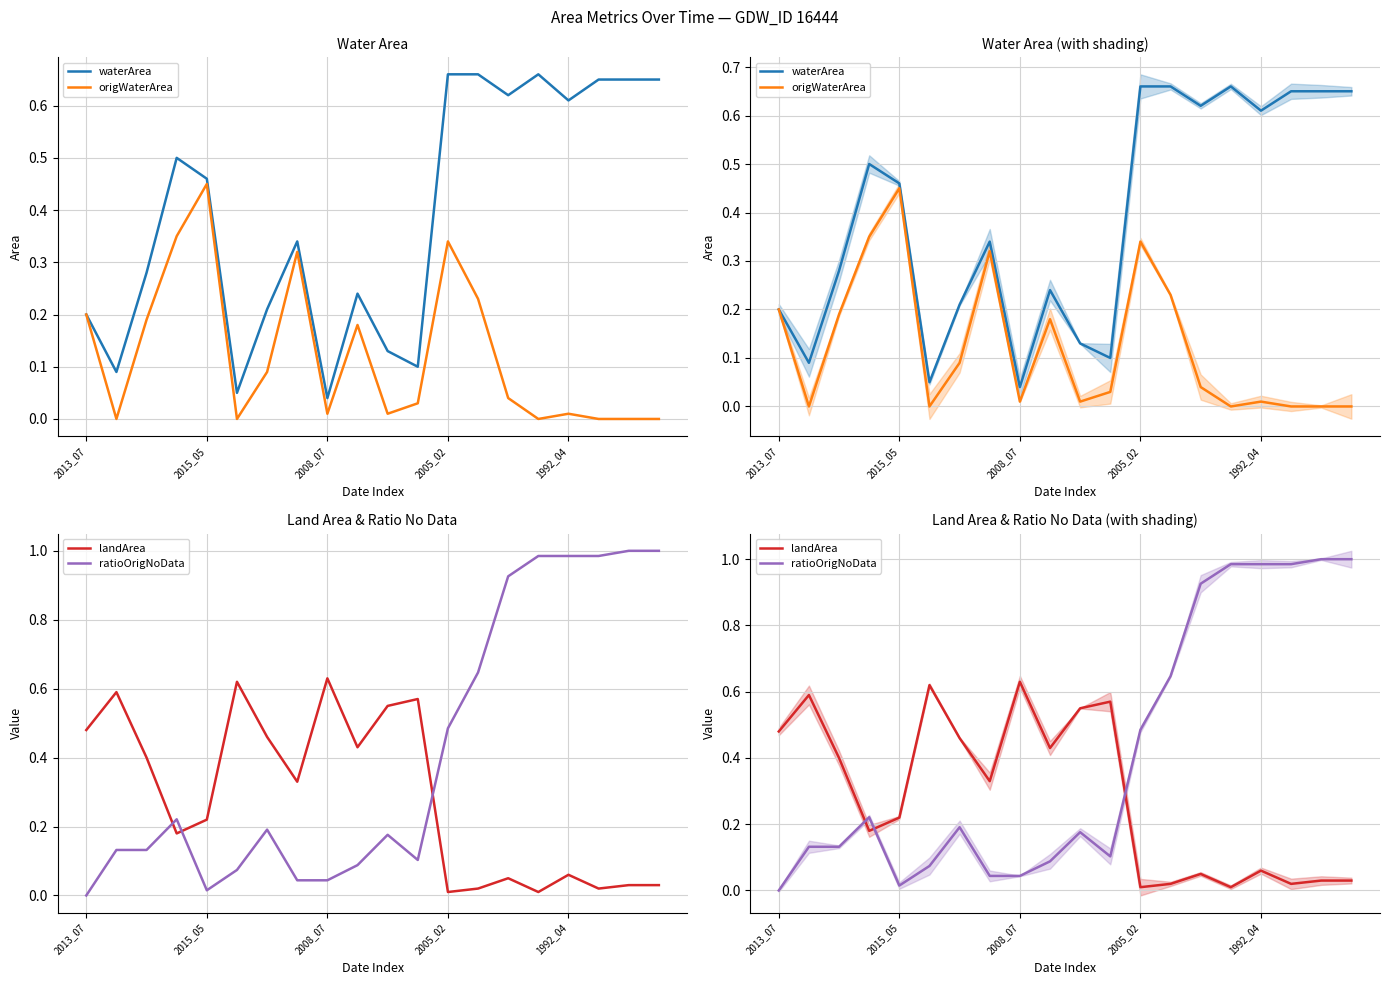

Between 11 and 14, which series saw the biggest shift?

ratioOrigNoData